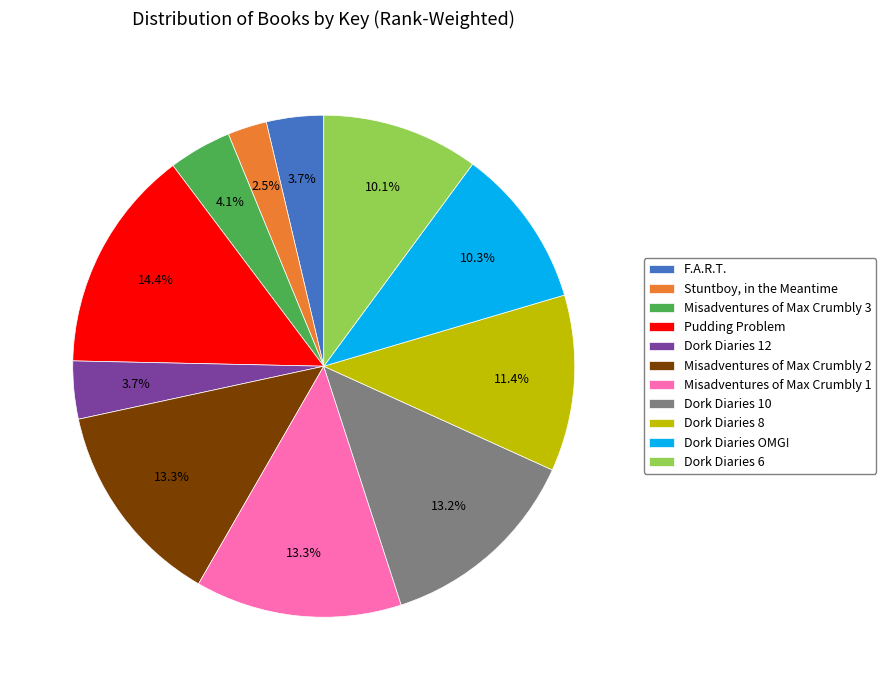

Does any single category account for the majority?

No